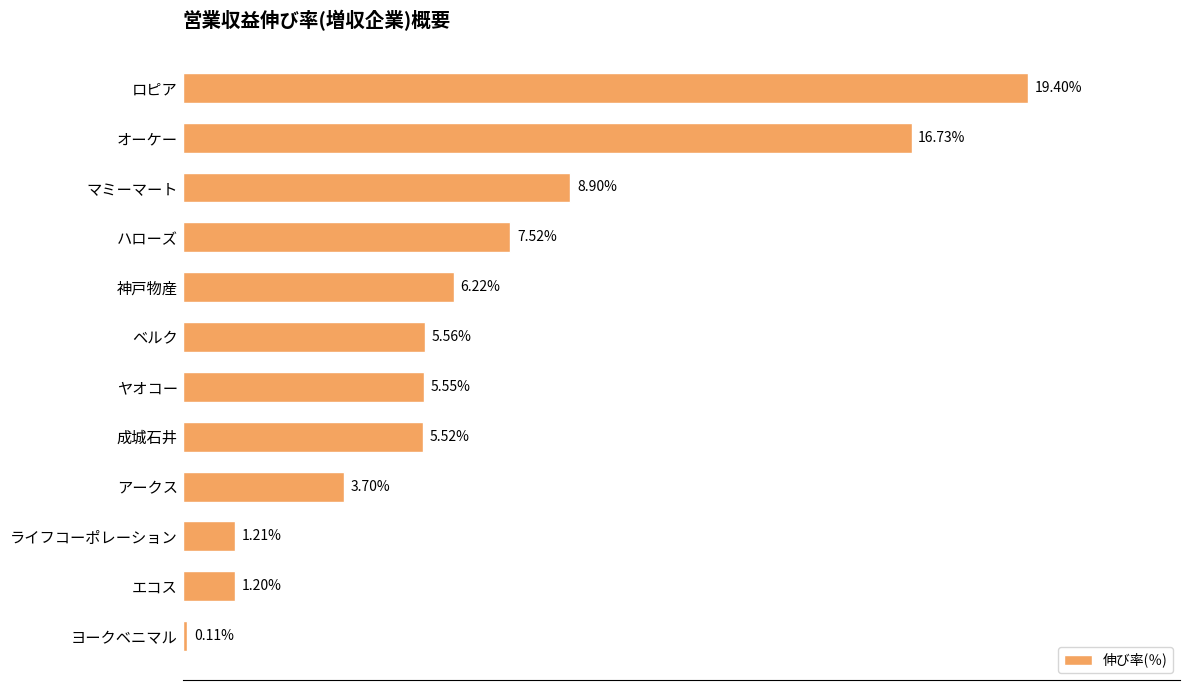

List the labels in order of value, largest first.

ロピア, オーケー, マミーマート, ハローズ, 神戸物産, ベルク, ヤオコー, 成城石井, アークス, ライフコーポレーション, エコス, ヨークベニマル